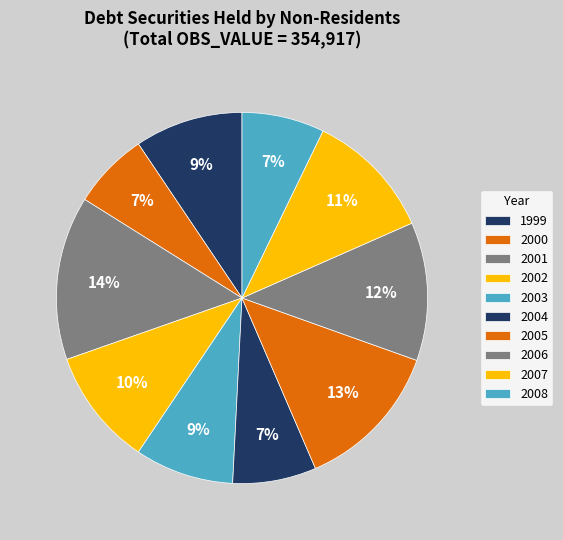

The 1999 slice represents 9% of the pie. True or false?

True